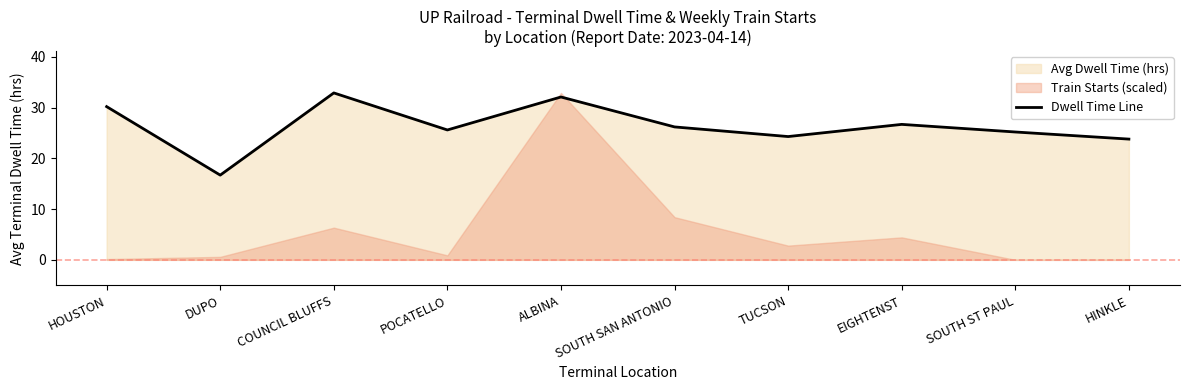

What is the value of the 10th point from the left?

23.8